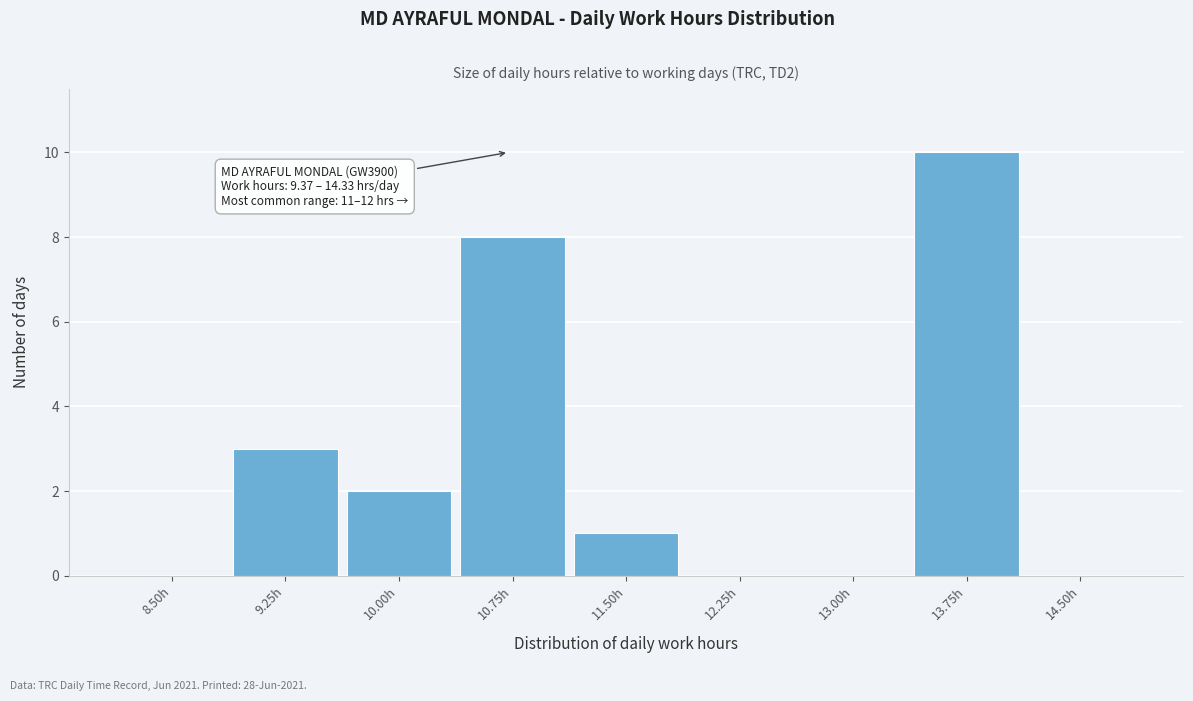

Reading left to right, what are all the values shown in this chart?

8.50h=0	9.25h=3	10.00h=2	10.75h=8	11.50h=1	12.25h=0	13.00h=0	13.75h=10	14.50h=0